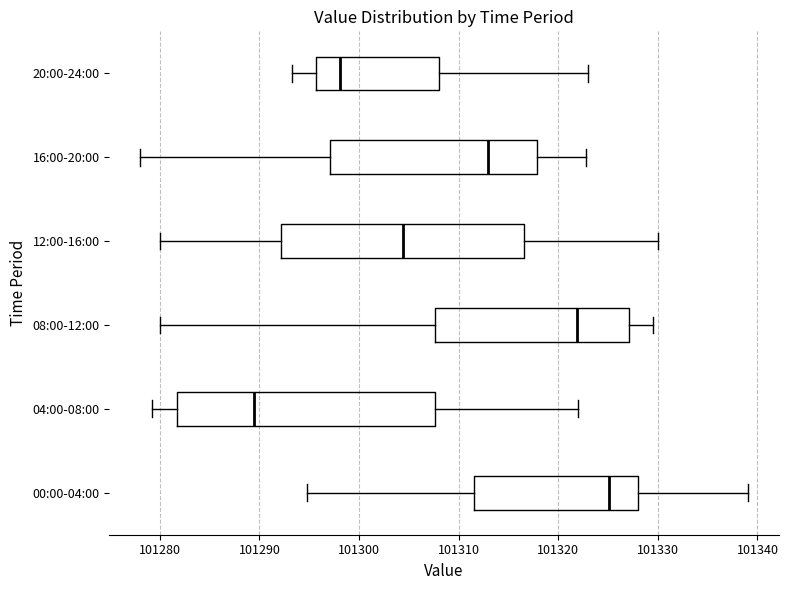

Where does the right whisker of the box for 00:00-04:00 end on the x-axis? The values are not printed on the chart, so give them approximately, as read against the axis.

101339